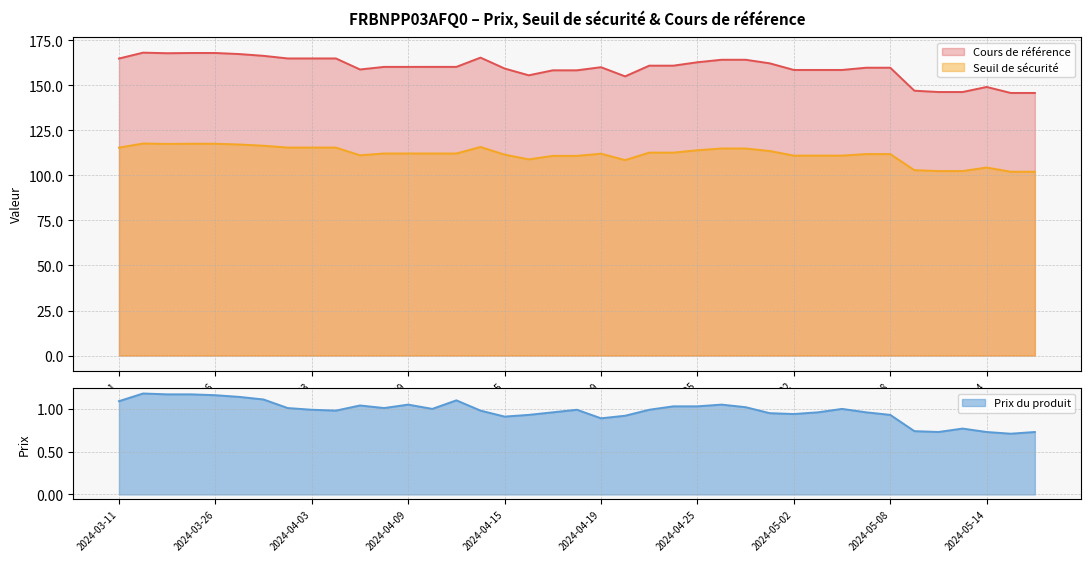

What is the difference between the Prix du produit values at 2024-03-26 and 2024-04-26?

0.1